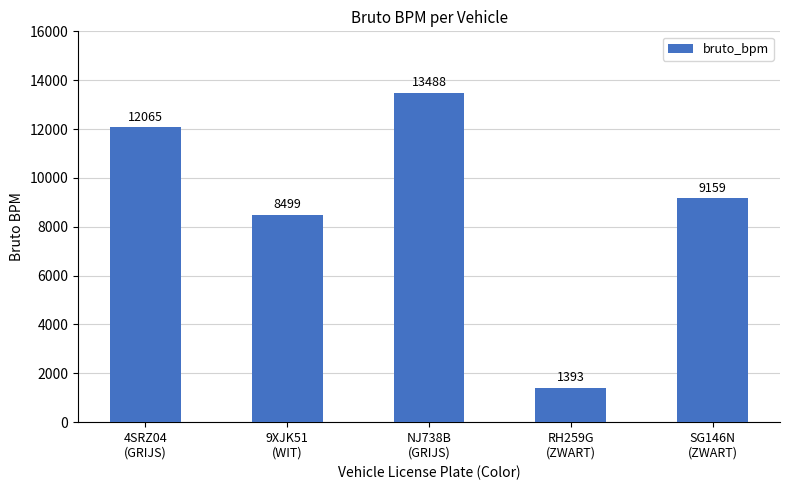

What is the difference between the maximum and second lowest values?

4989